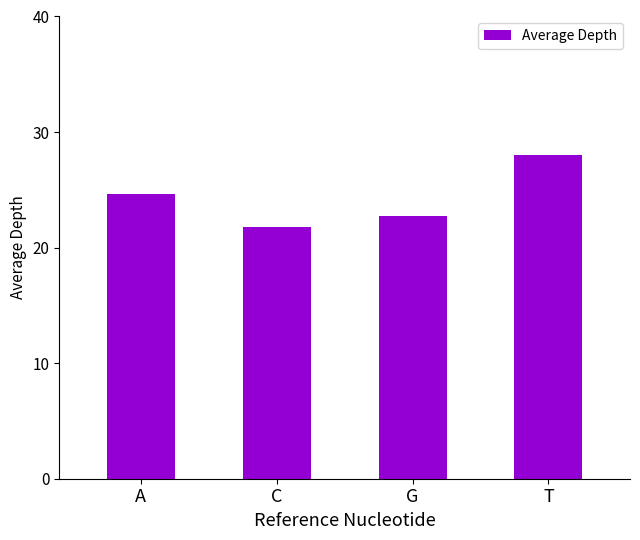

What is the average value?

24.3